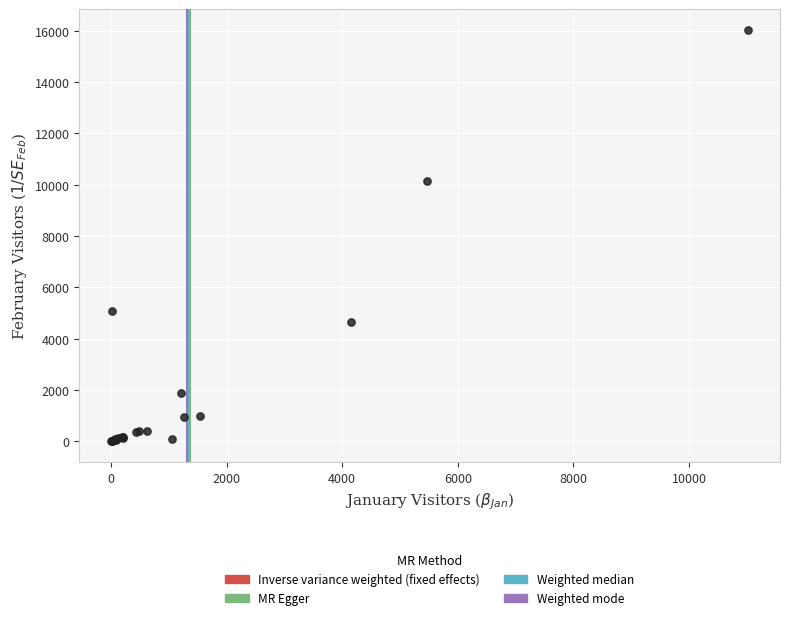

What Y value in the scatter plot is closest to 8021?

10148